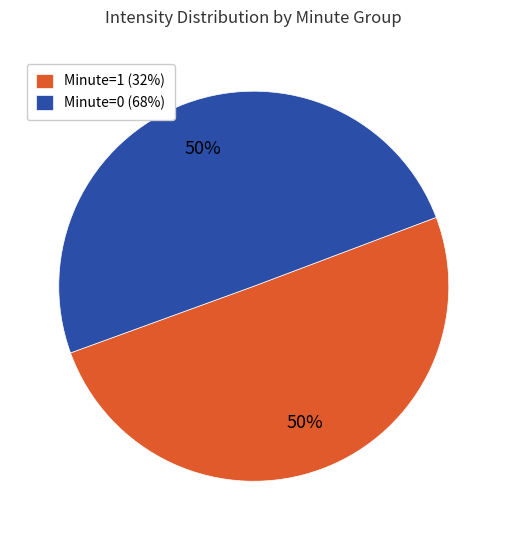

To the nearest percent, what portion does Minute=1 (32%) represent?

50%